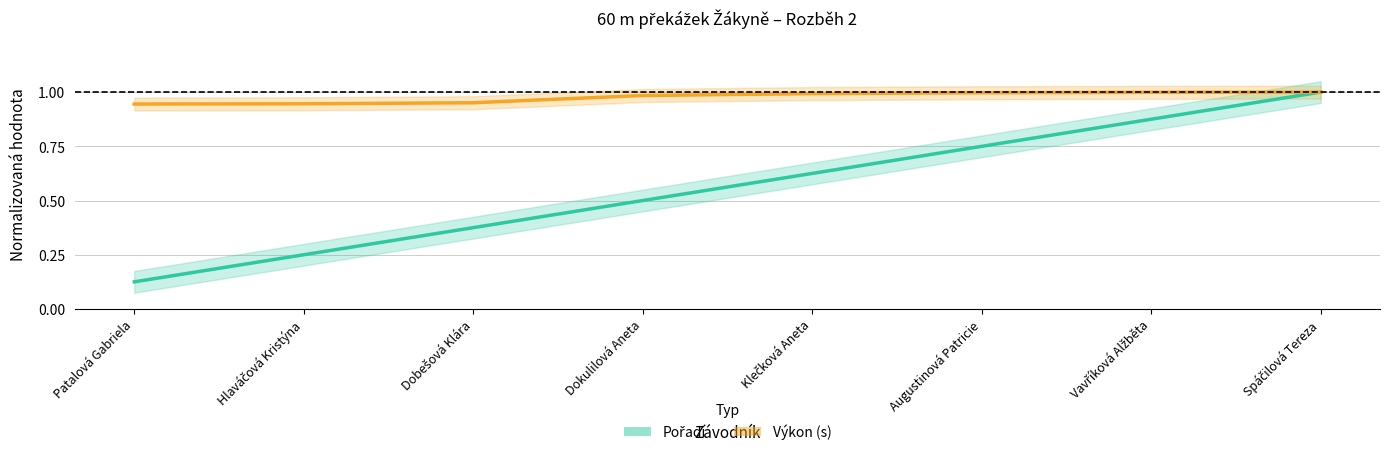

Which series has the largest total across all categories?

Výkon (s)